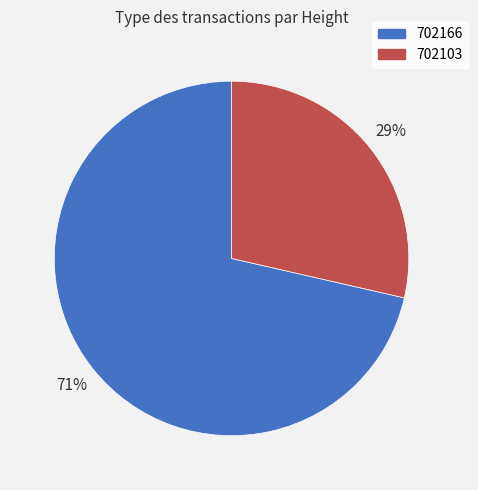

To the nearest percent, what is the combined percentage of 702103 and 702166?

100%